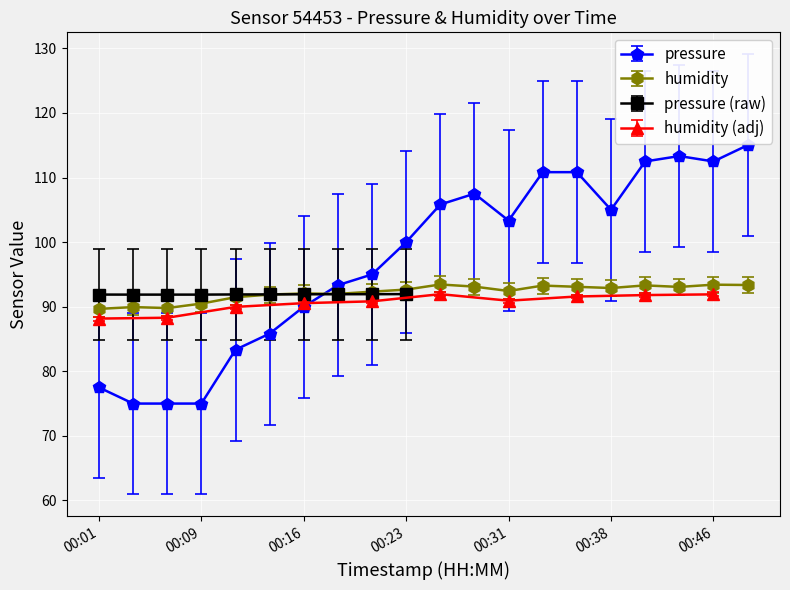

How many values in the humidity series are below 92?

7